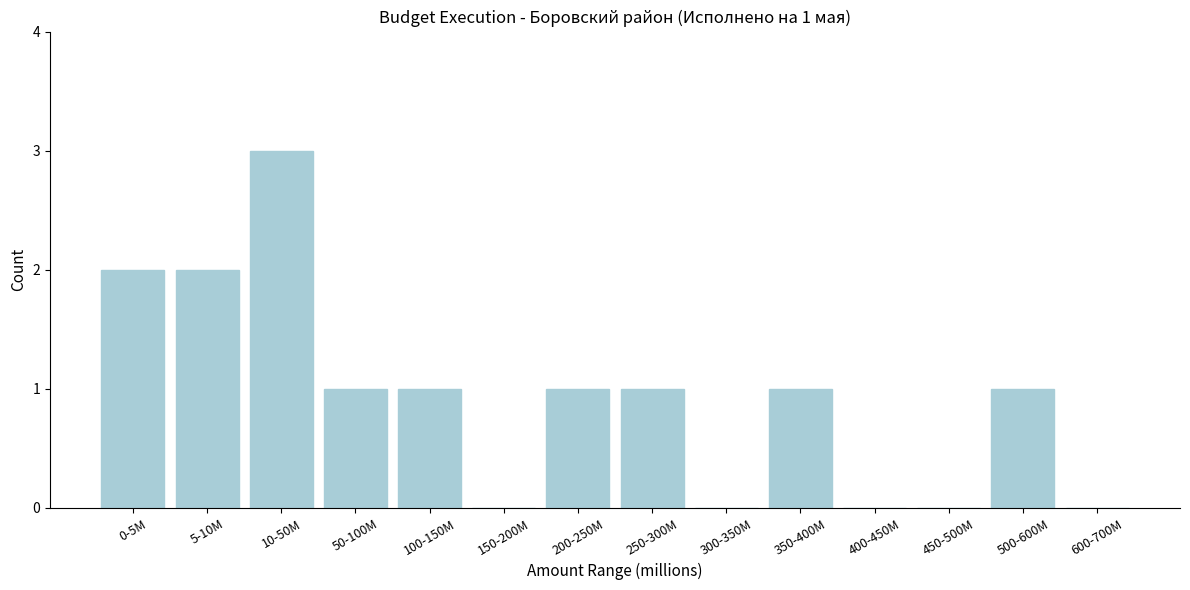

Reading left to right, extract all data points from this chart.

0-5M=2	5-10M=2	10-50M=3	50-100M=1	100-150M=1	150-200M=0	200-250M=1	250-300M=1	300-350M=0	350-400M=1	400-450M=0	450-500M=0	500-600M=1	600-700M=0